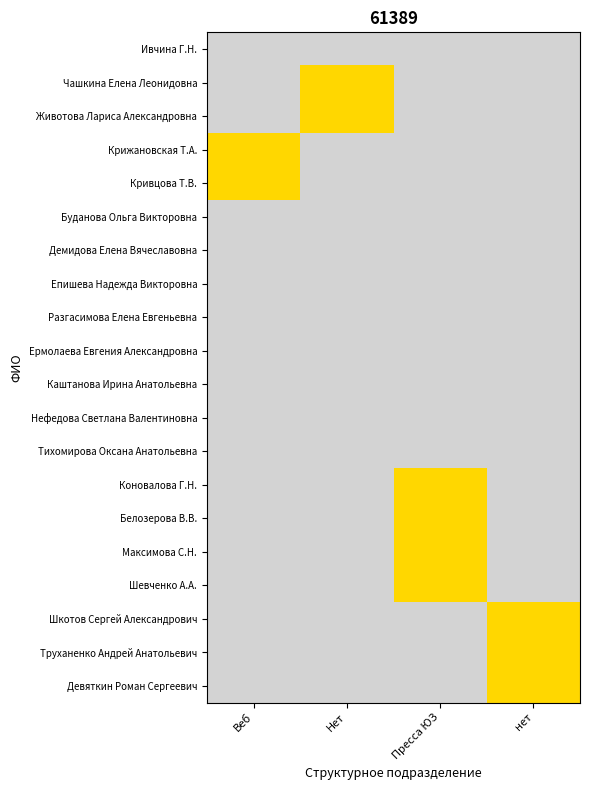

How many series are shown in this chart?

20